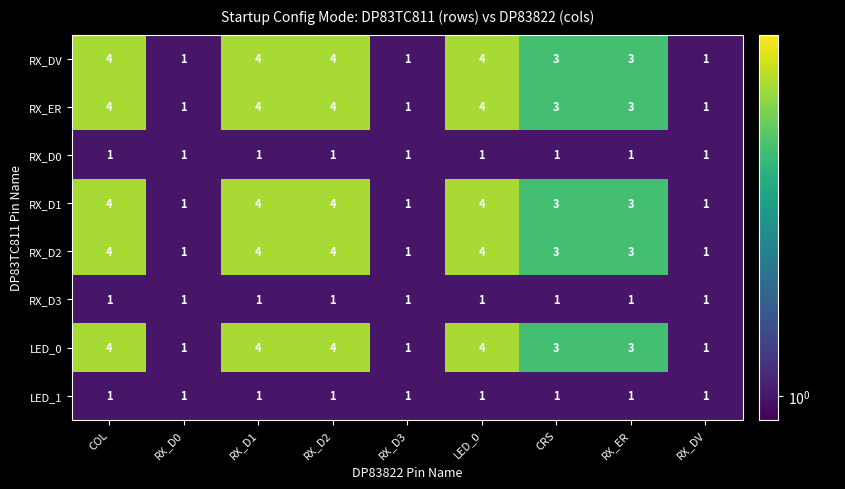

The value of RX_D2 at RX_D0 is 1. True or false?

True